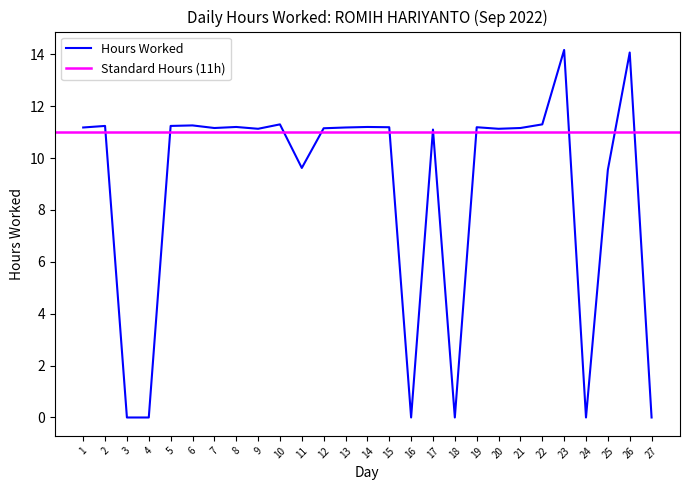

Is it true that the value at 5 is 6.0?

False